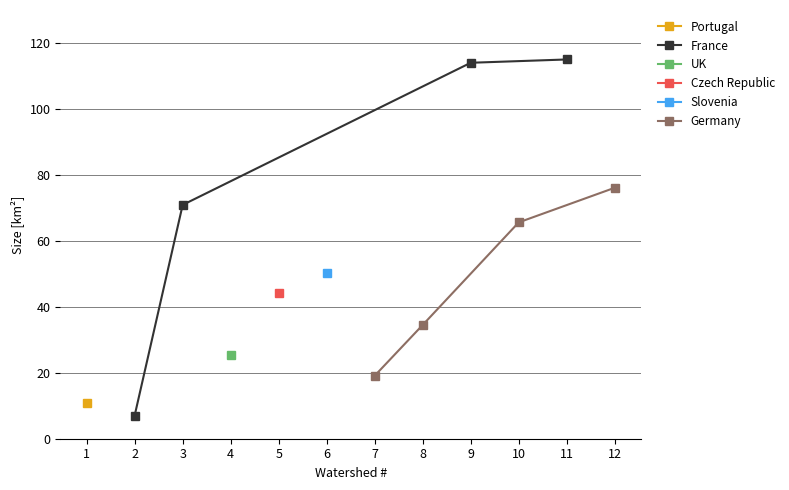

What is the value of the France point at the 4th from the left?

115.0